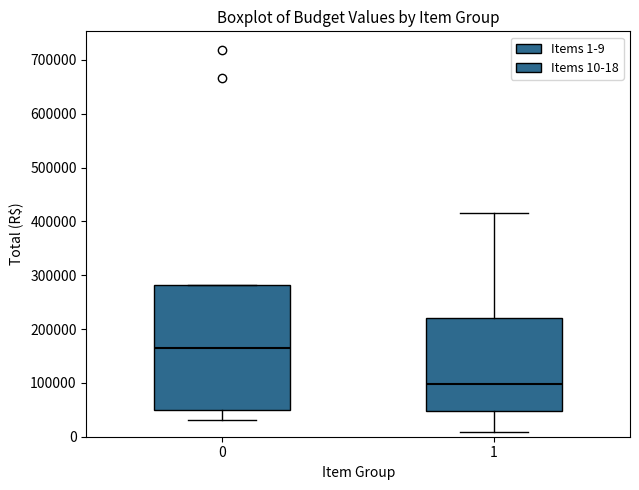

Which box is the tallest, from its lower edge to its upper edge?

0